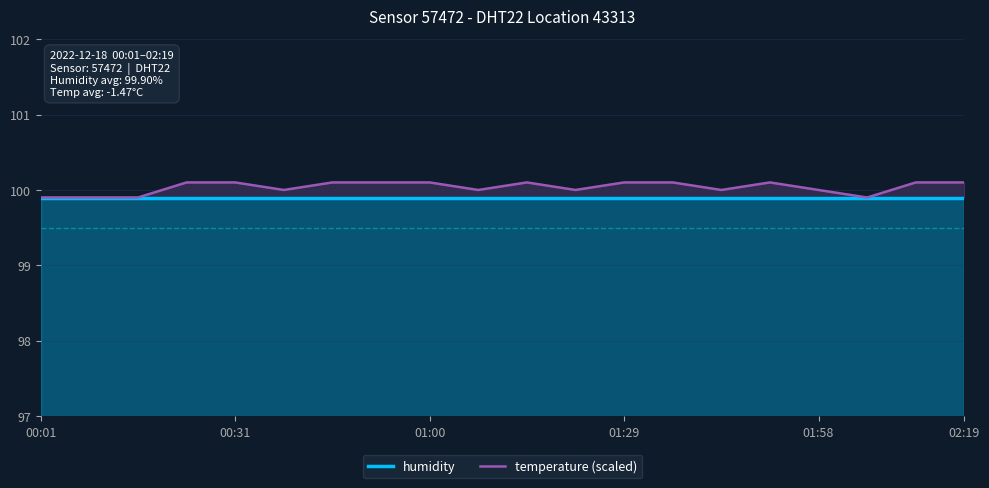

True or false: temperature (scaled) and humidity intersect in this chart.

False